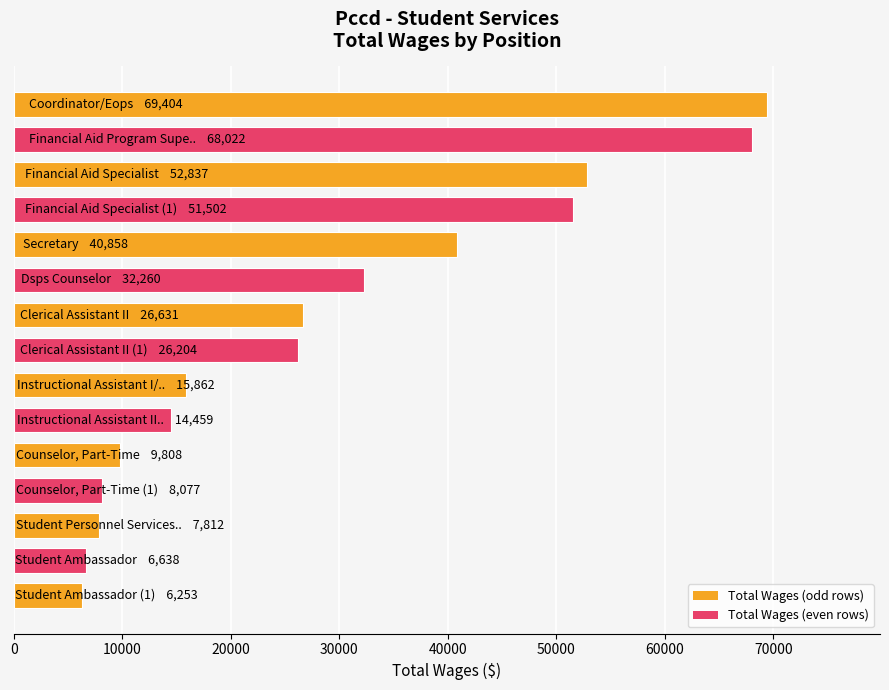

What is the smallest value displayed?

6253